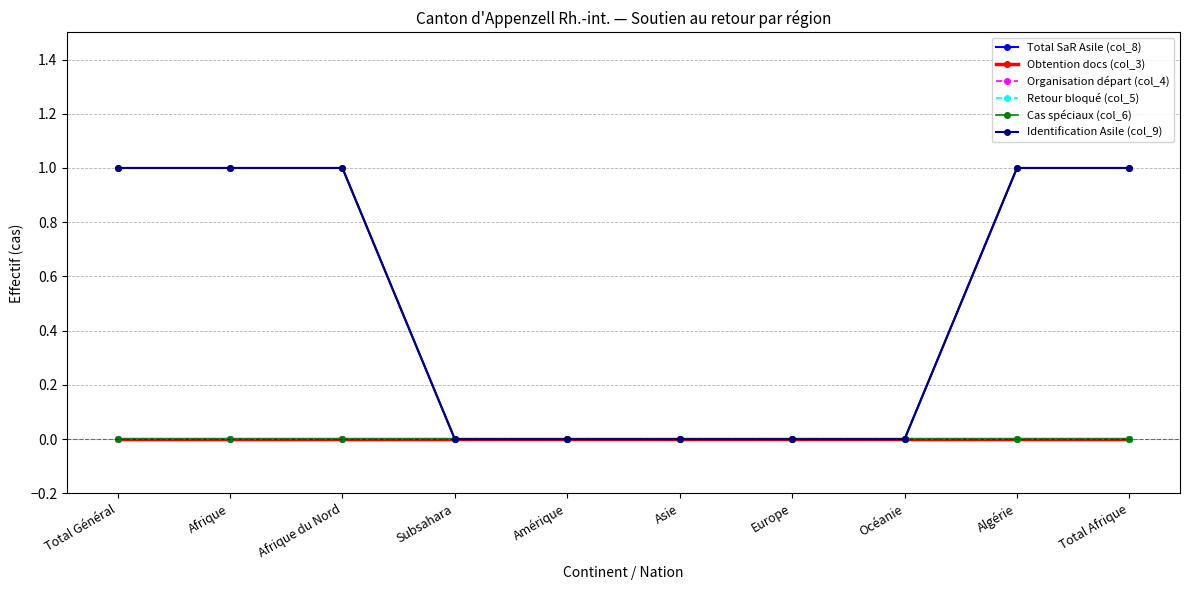

True or false: Identification Asile (col_9) and Organisation départ (col_4) cross at least once.

False